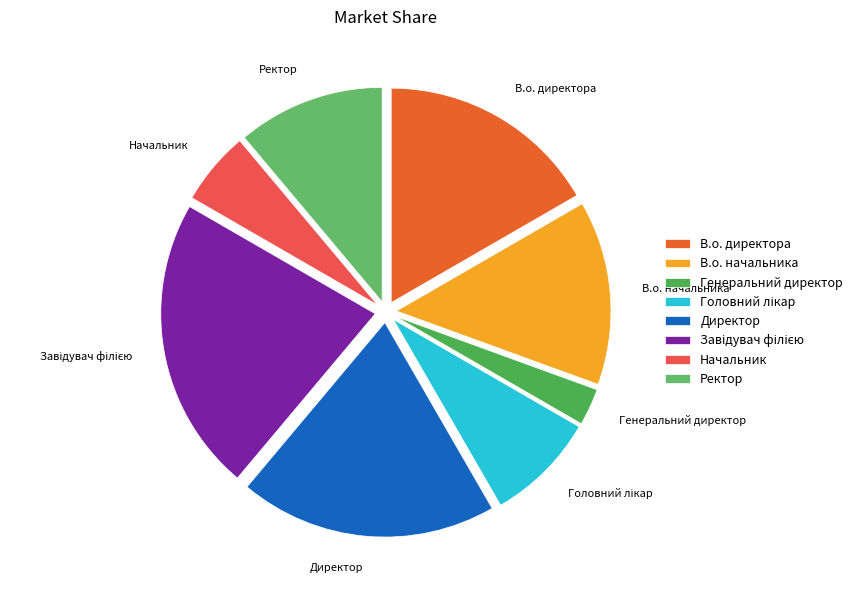

How many segments does this pie chart have?

8